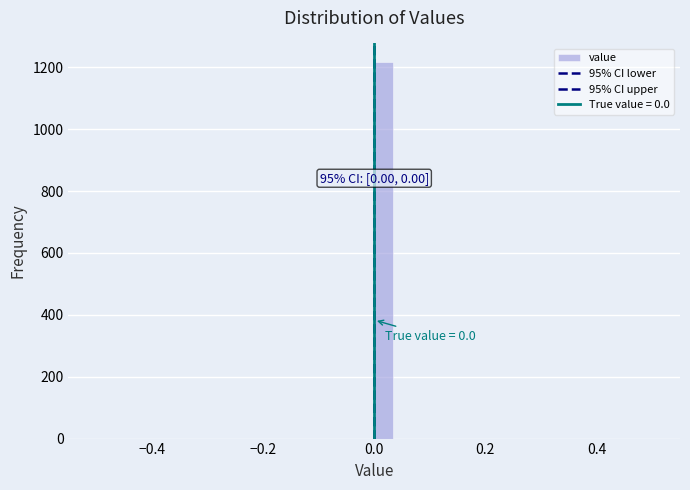

Read against the x-axis, roughly where is the centre of the tallest bar?

0.02